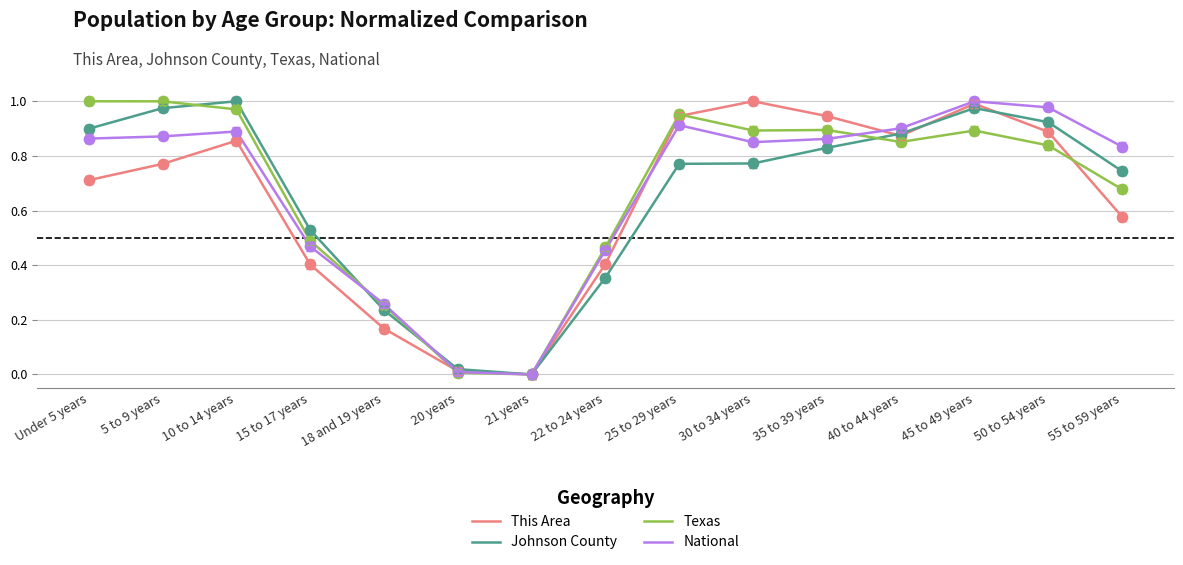

What are all the series names shown in the legend?

This Area, Johnson County, Texas, National